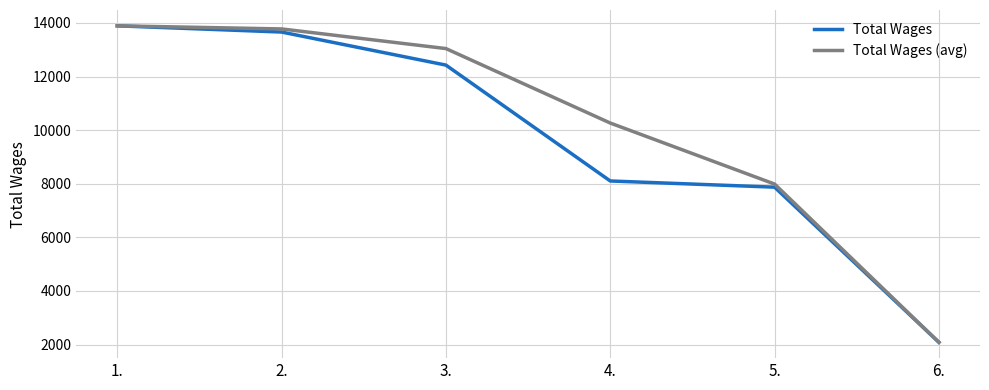

The Total Wages (avg) series shows 3674.0 at 6.. True or false?

False